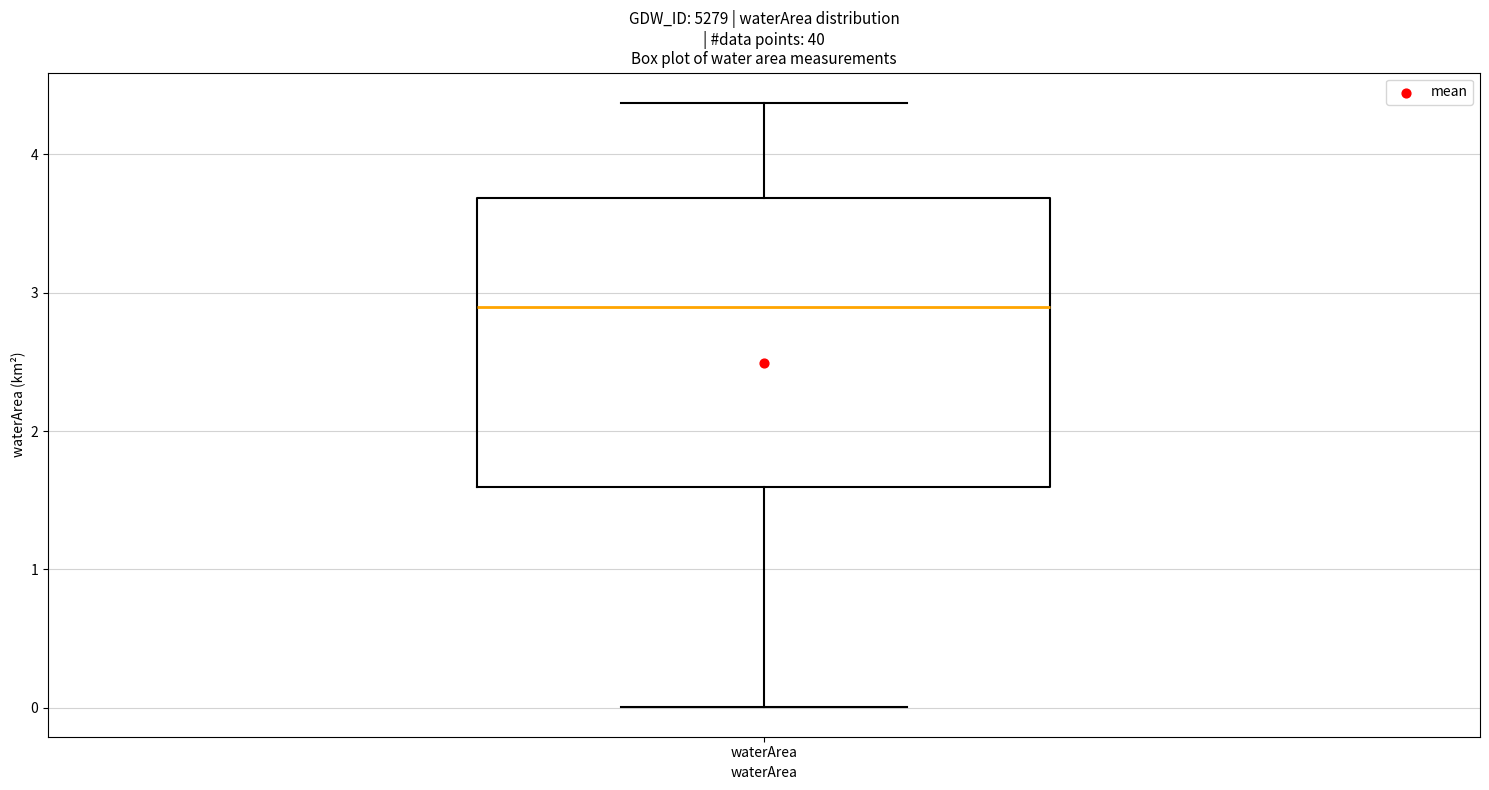

Where does the median line of the box for waterArea sit on the y-axis? The values are not printed on the chart, so give them approximately, as read against the axis.

2.9